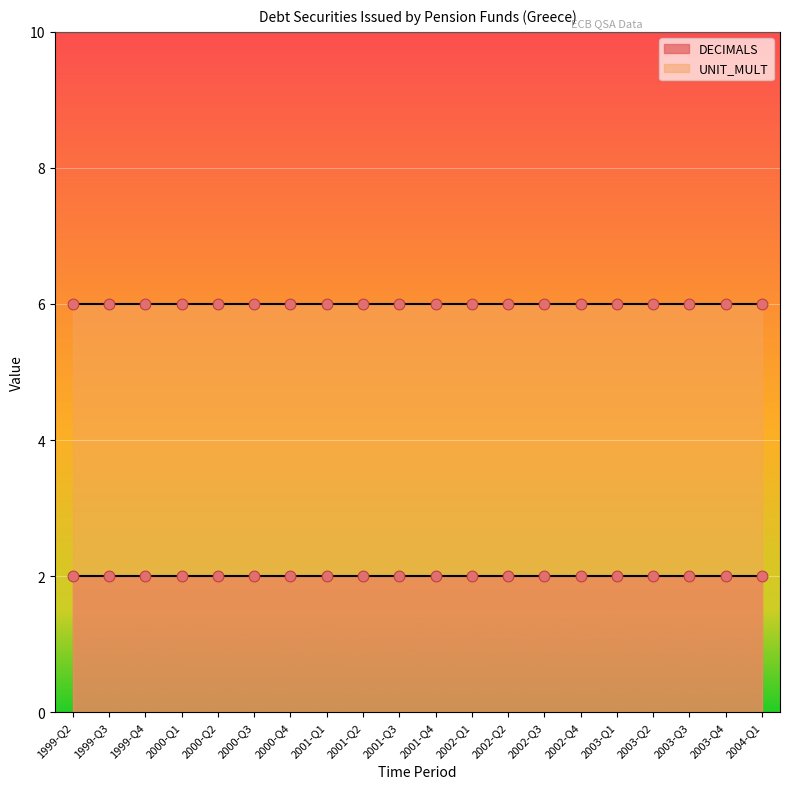

Which series reaches the minimum Y coordinate?

DECIMALS